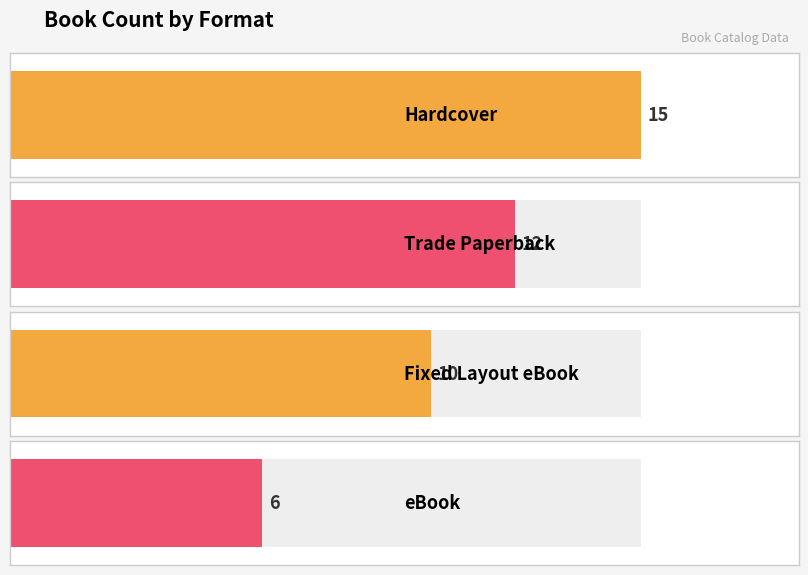

Rank the series at Format from highest to lowest value.

Hardcover, Trade Paperback, Fixed Layout eBook, eBook